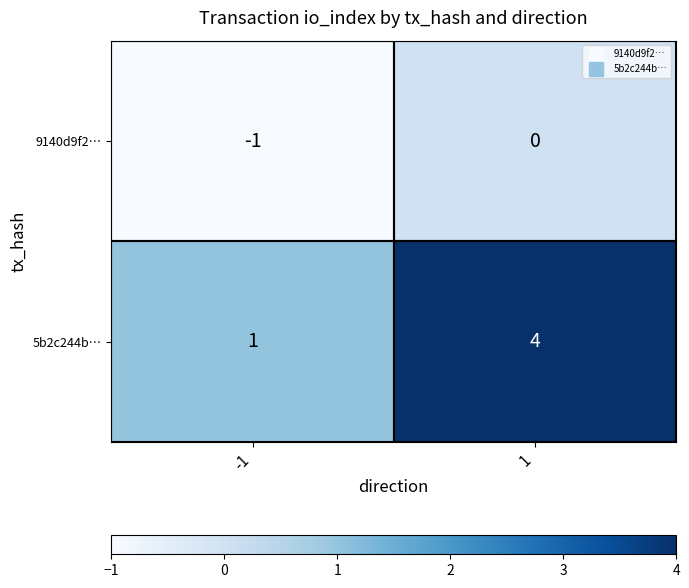

Which series has the largest total across all categories?

5b2c244b…